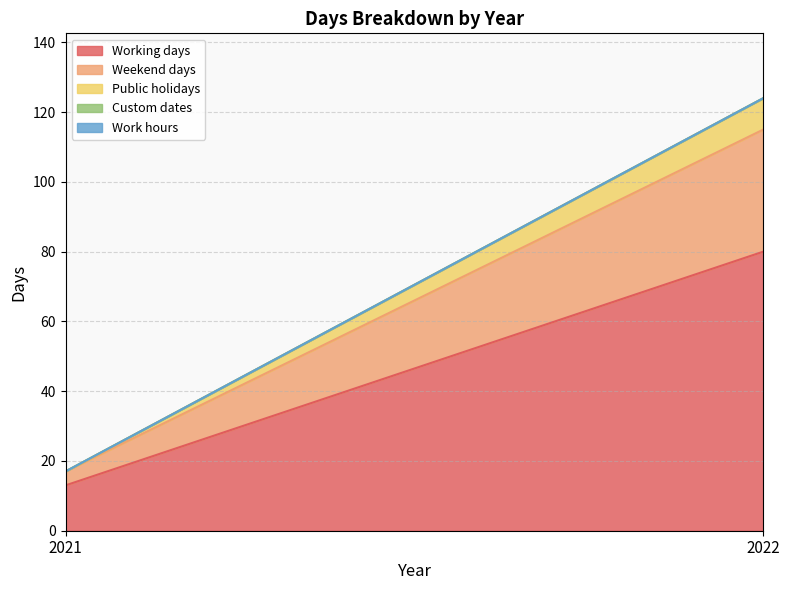

Reading right to left, what are all the values shown in this chart?

Working days: 2022=80	2021=13
Weekend days: 2022=35	2021=4
Public holidays: 2022=9	2021=0
Custom dates: 2022=0	2021=0
Work hours: 2022=0	2021=0